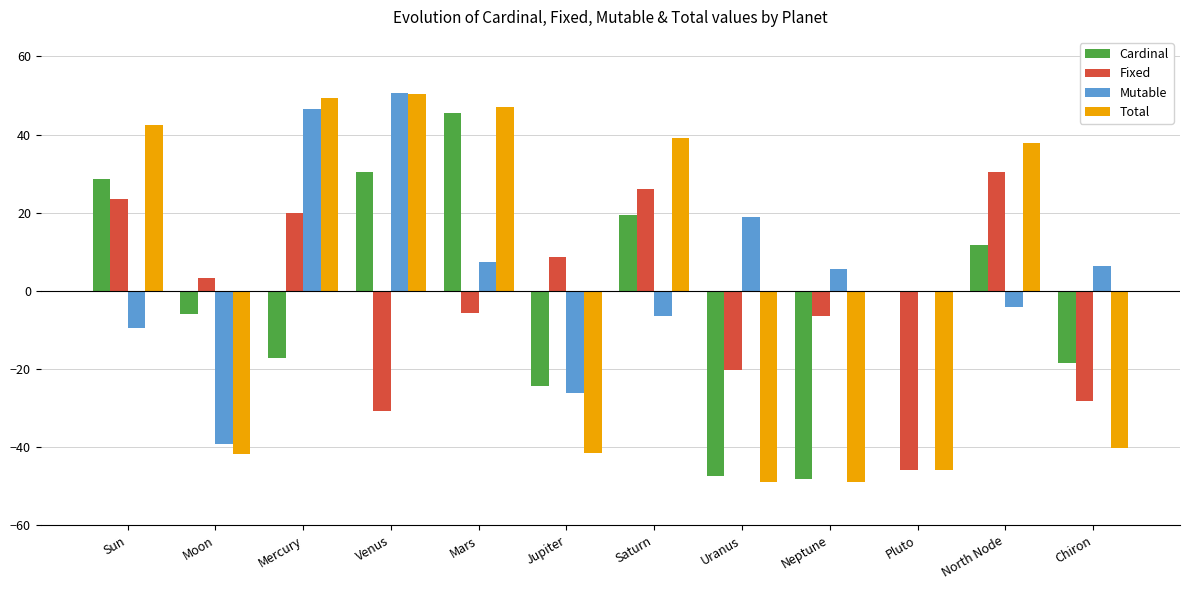

Which series has the widest spread of values?

Total